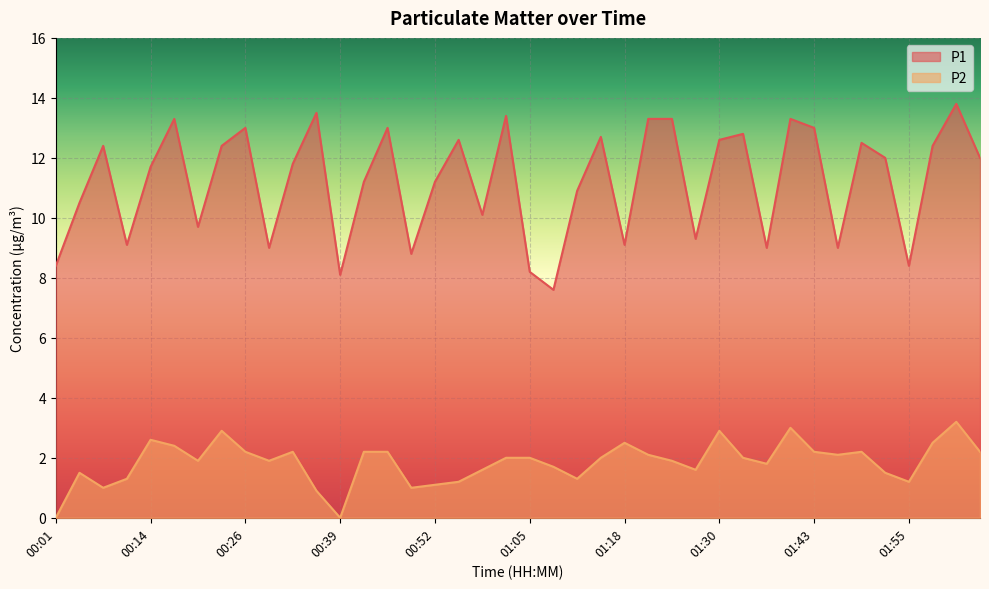

At how many categories does at least one series exceed 11?

24